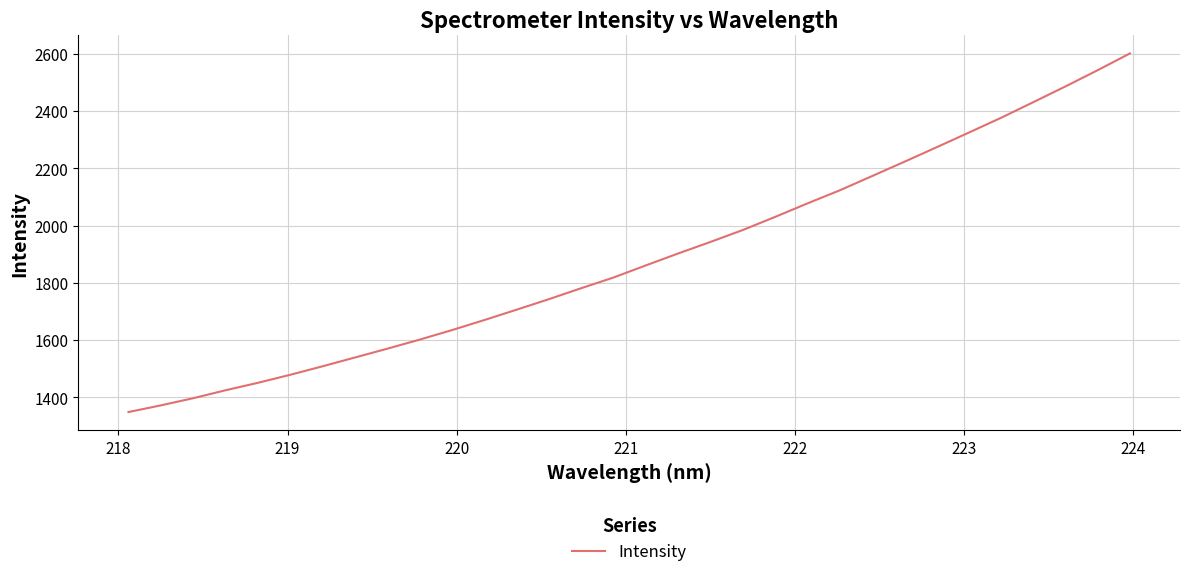

What is the smallest value displayed?

1348.8